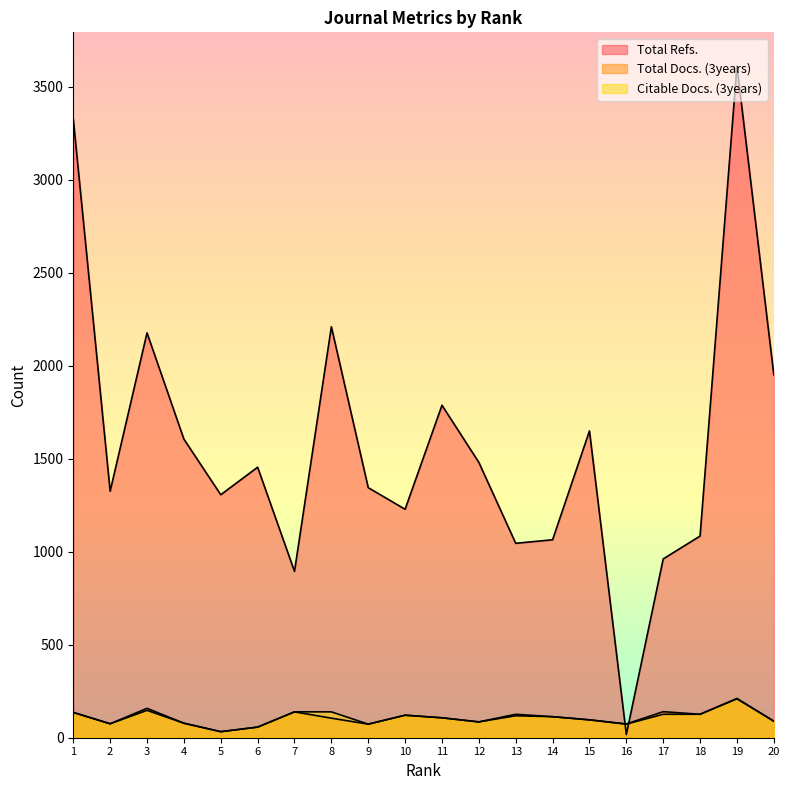

True or false: Total Docs. (3years) and Citable Docs. (3years) intersect in this chart.

False